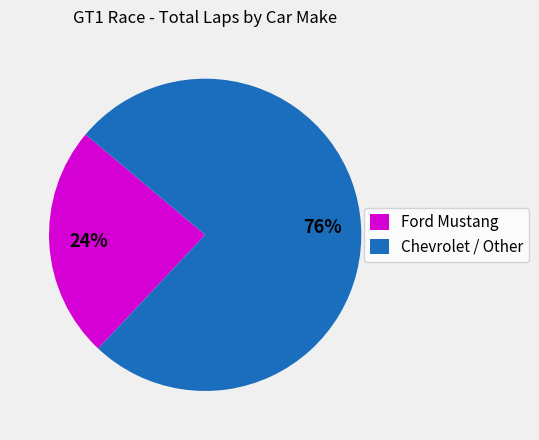

Combined, do Chevrolet / Other and Ford Mustang account for over 50%?

Yes